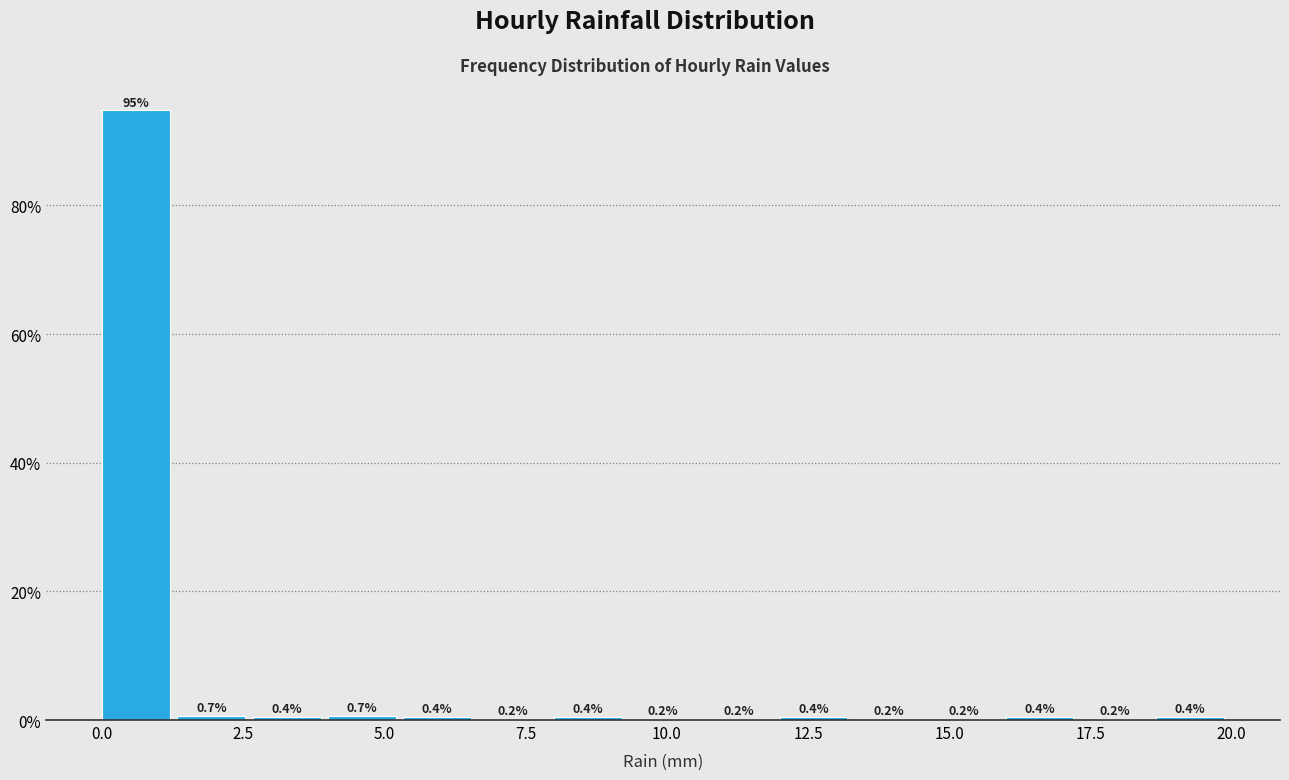

Around what value on the x-axis is the tallest bar? Give the approximate position of its centre, as read against the axis.

0.5